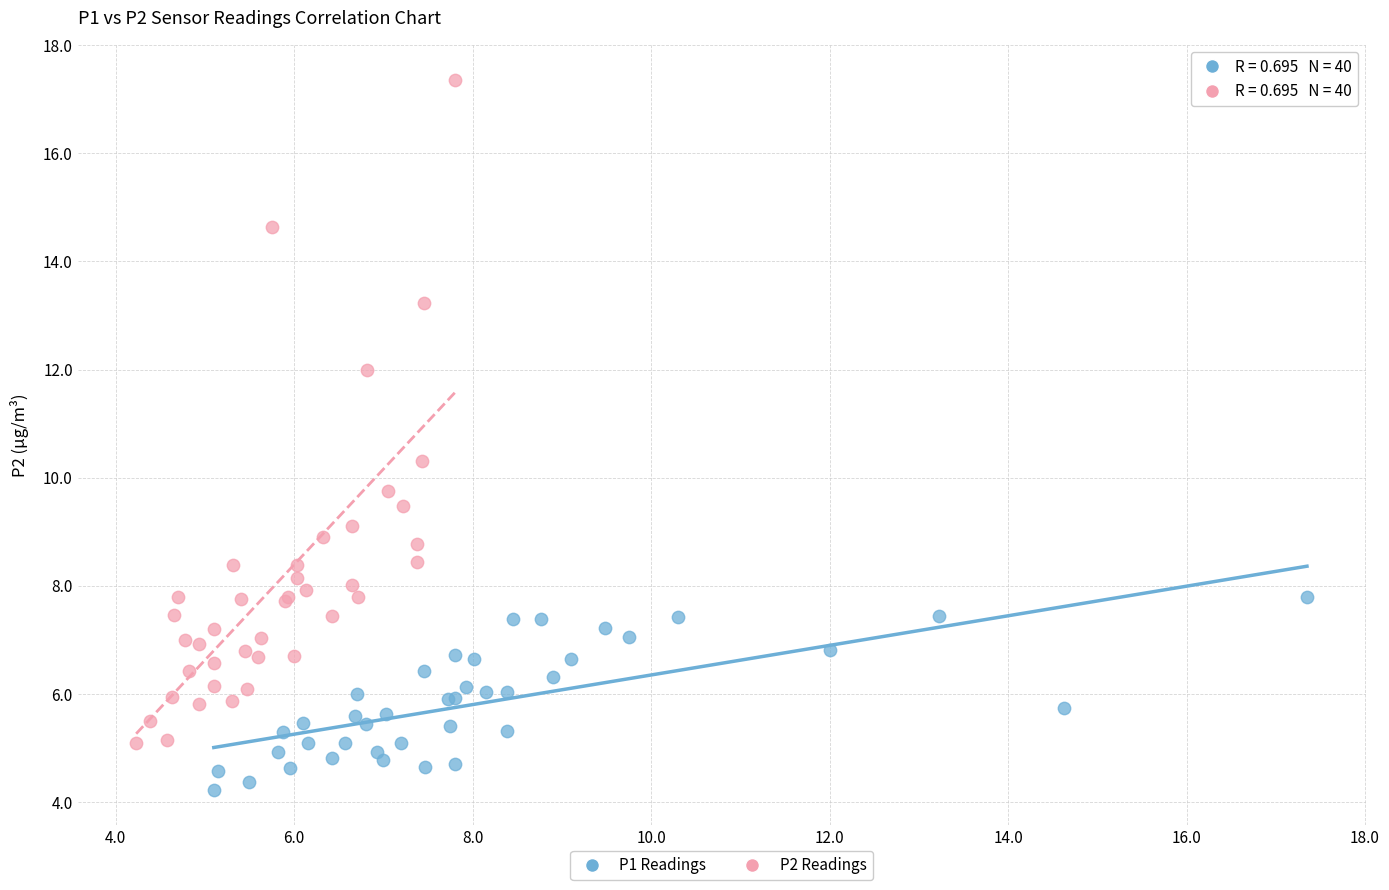

Which series contains the lowest Y value?

P1 Readings